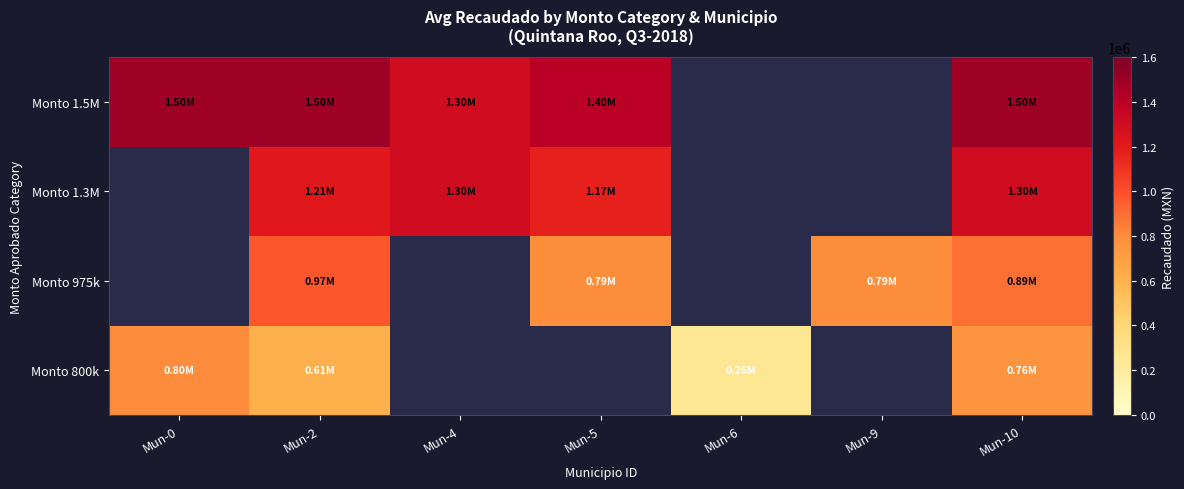

How many categories are shown in the chart?

7